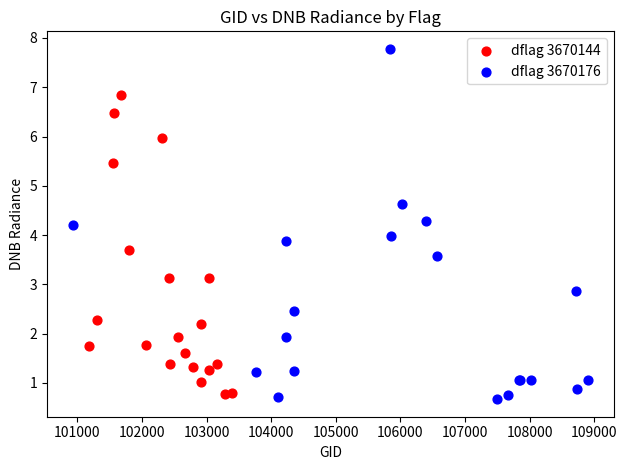

Which series contains the highest Y value?

dflag 3670176